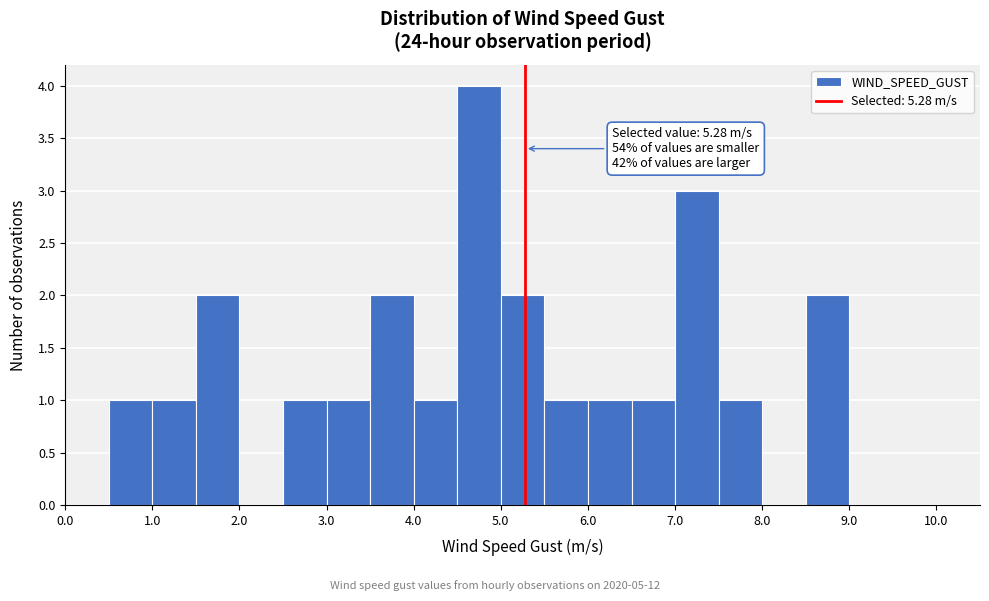

Which range on the x-axis has the tallest bar?

4.5 to 5.0